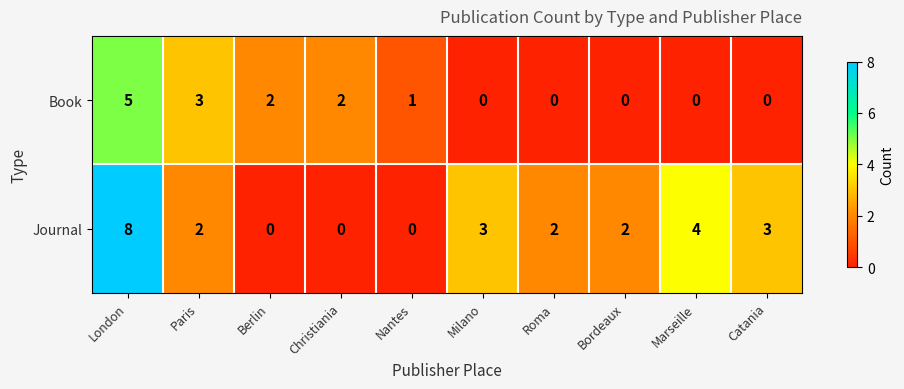

Reading left to right, extract all data points from this chart.

Book: London=5	Paris=3	Berlin=2	Christiania=2	Nantes=1	Milano=0	Roma=0	Bordeaux=0	Marseille=0	Catania=0
Journal: London=8	Paris=2	Berlin=0	Christiania=0	Nantes=0	Milano=3	Roma=2	Bordeaux=2	Marseille=4	Catania=3